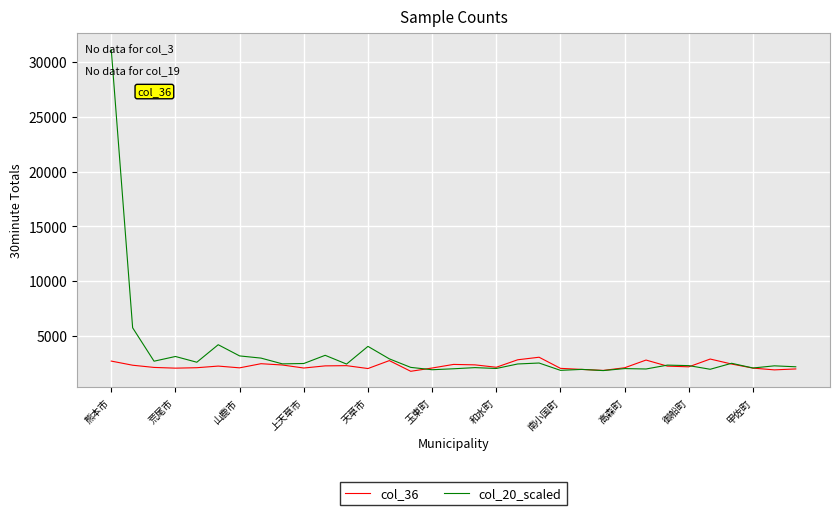

What is the smallest value displayed?

1789.9